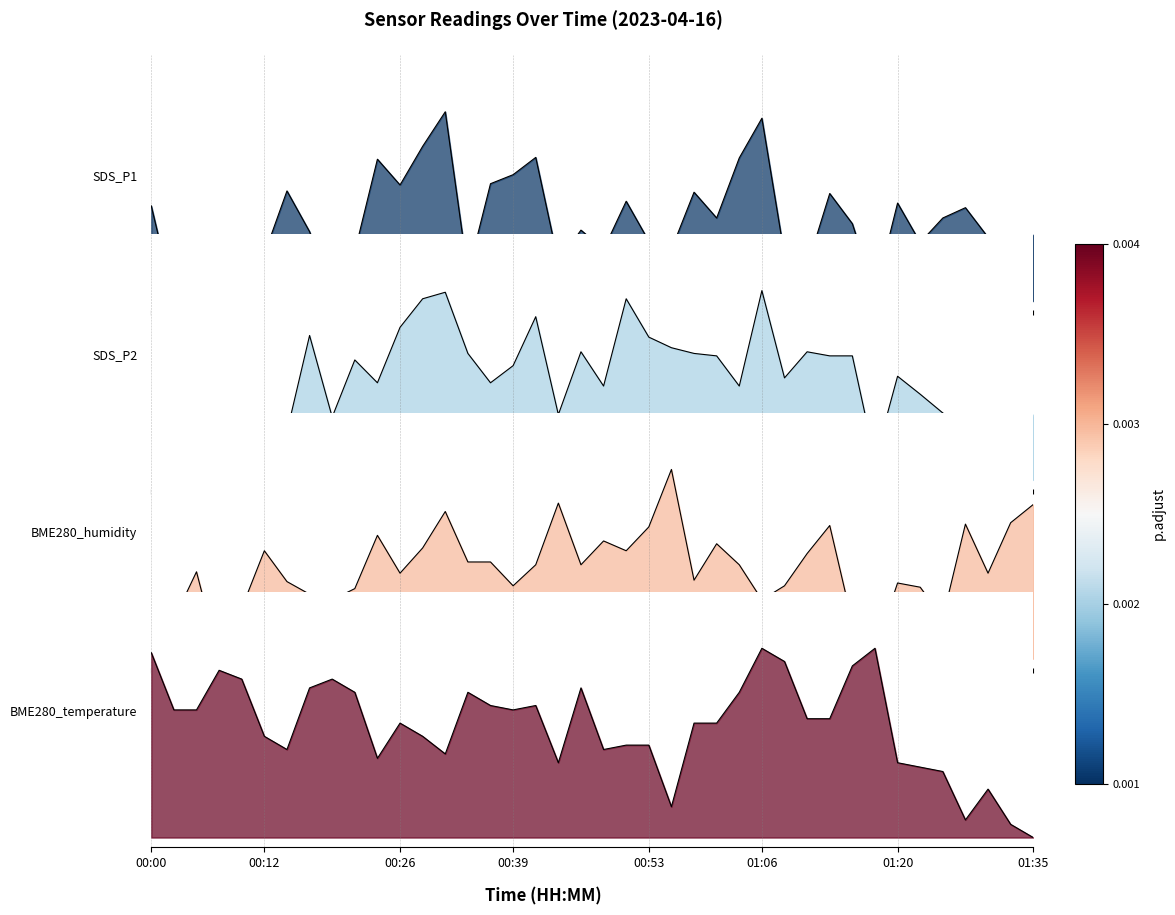

Where do SDS_P1 and BME280_temperature first cross each other?

00:12 and 00:14